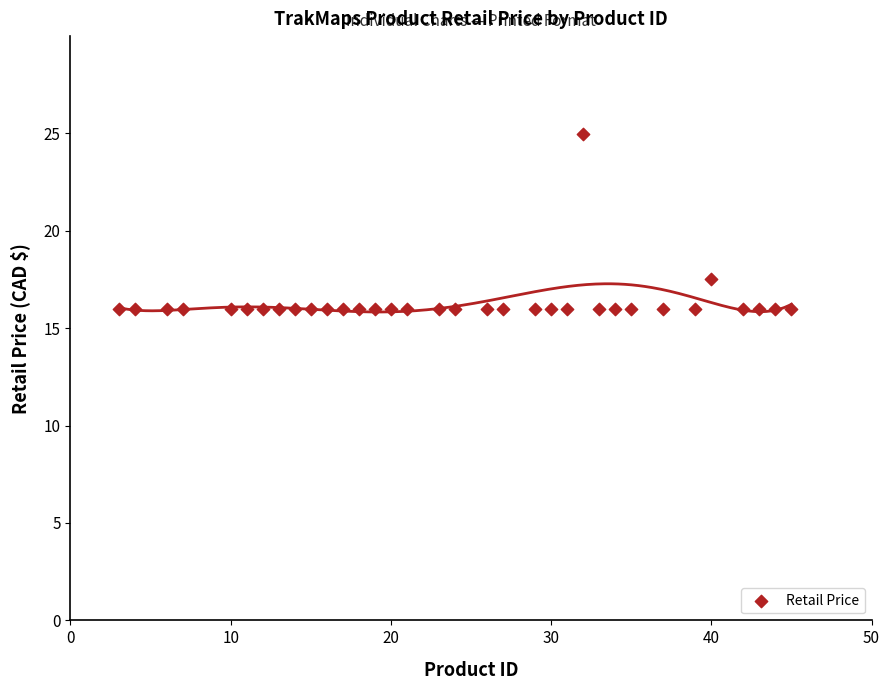

What is the range of Y values (max minus min)?

9.0